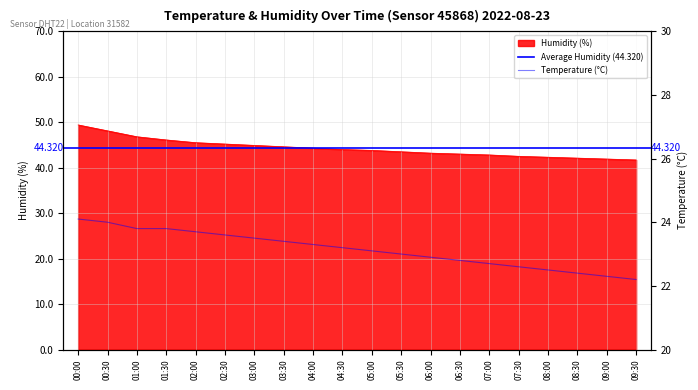

What is the minimum value shown in the chart?

22.2